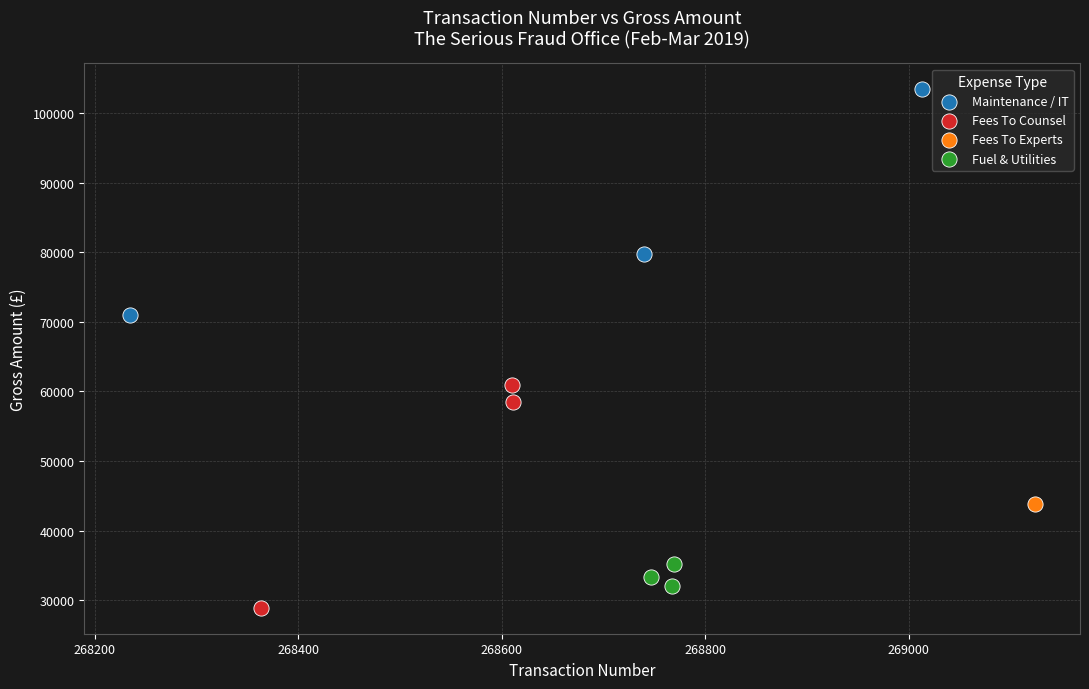

What are all the series names shown in the legend?

Maintenance / IT, Fees To Counsel, Fees To Experts, Fuel & Utilities